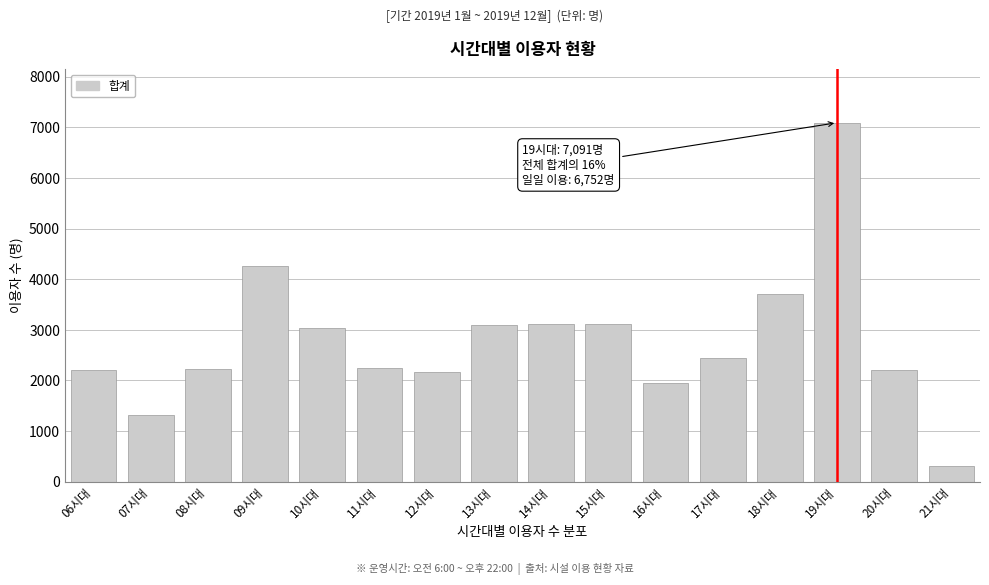

What is the minimum value shown in the chart?

309